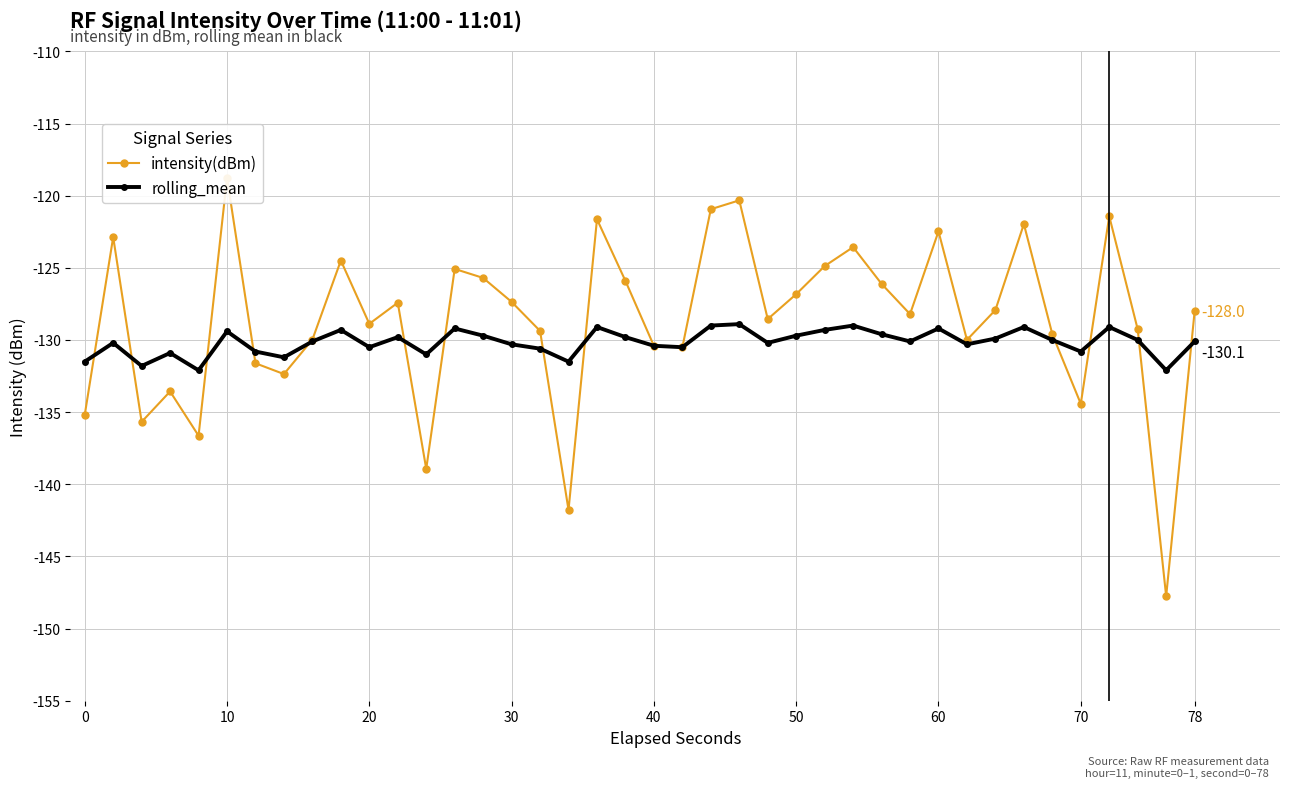

The value of rolling_mean at 70 is -205.2. True or false?

False